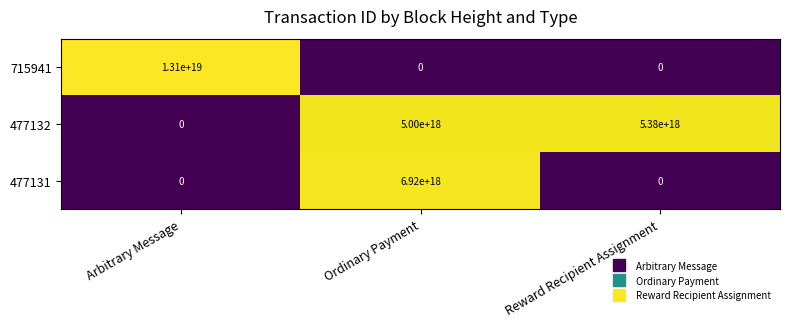

Which series has the largest total across all categories?

715941